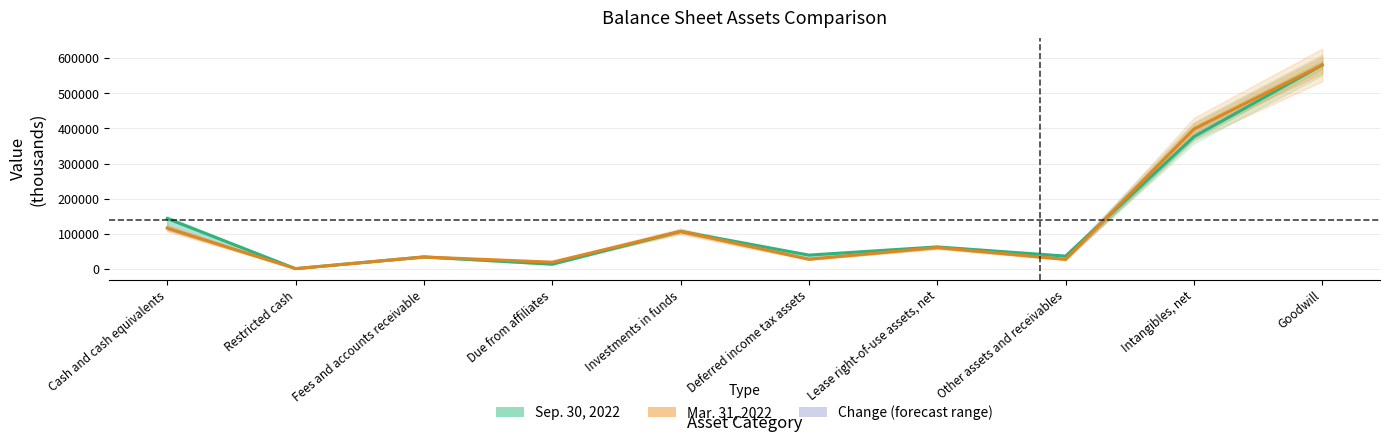

The Sep. 30, 2022 series shows 13516 at Due from affiliates. True or false?

True